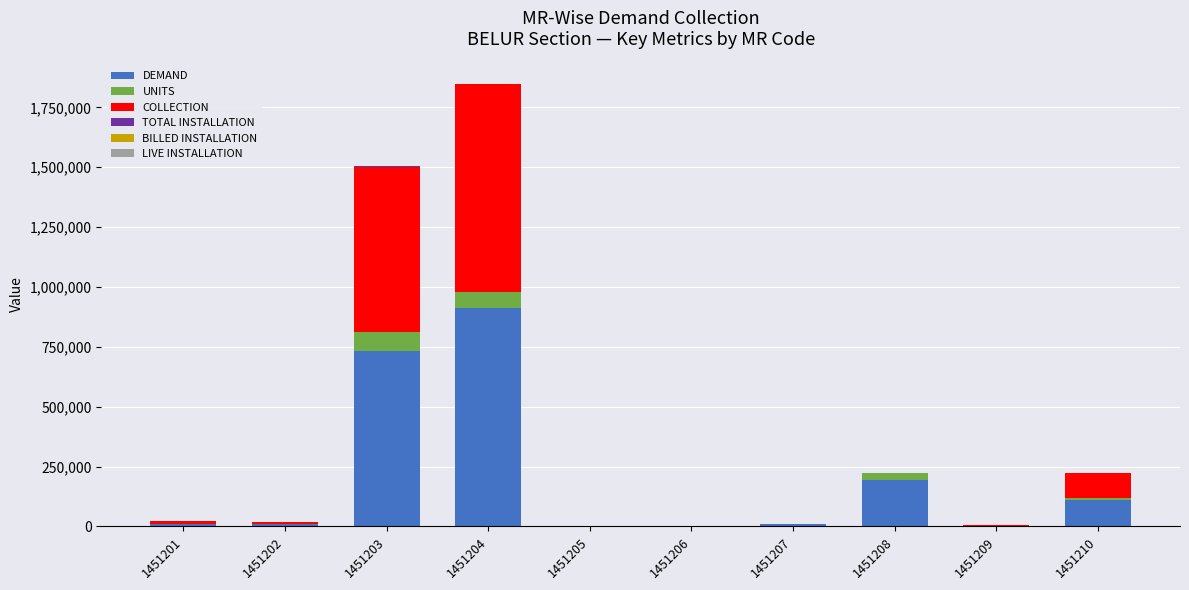

What is the maximum value for DEMAND?

911952.0